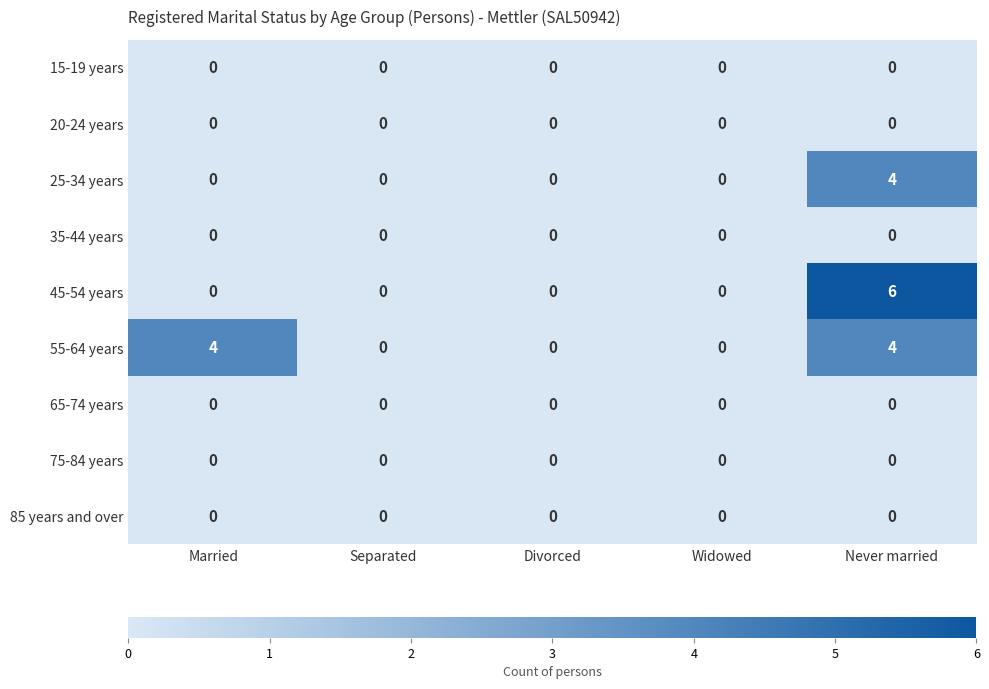

Which series has the largest range (max minus min)?

45-54 years